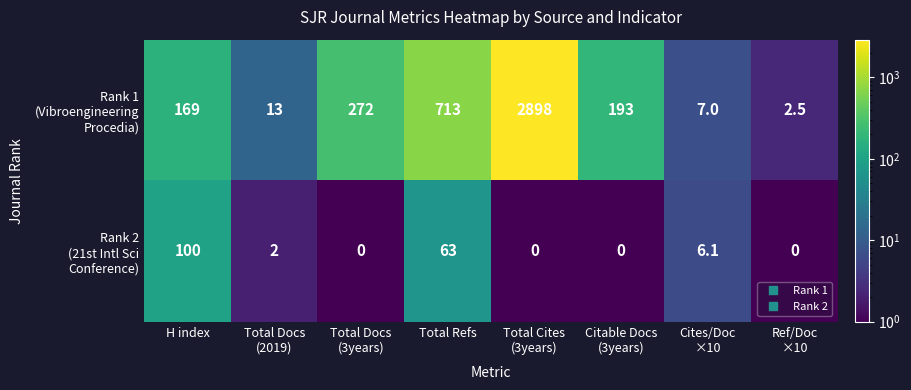

What is the maximum value shown in the chart?

2898.0